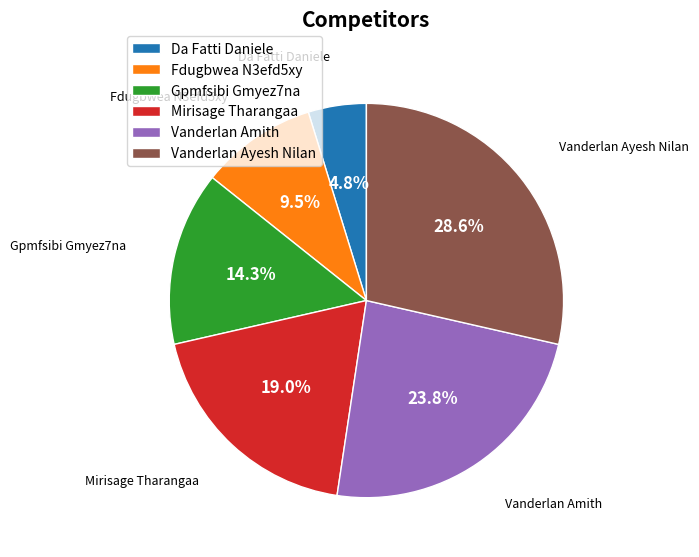

Rank the categories by value from lowest to highest.

Da Fatti Daniele, Fdugbwea N3efd5xy, Gpmfsibi Gmyez7na, Mirisage Tharangaa, Vanderlan Amith, Vanderlan Ayesh Nilan